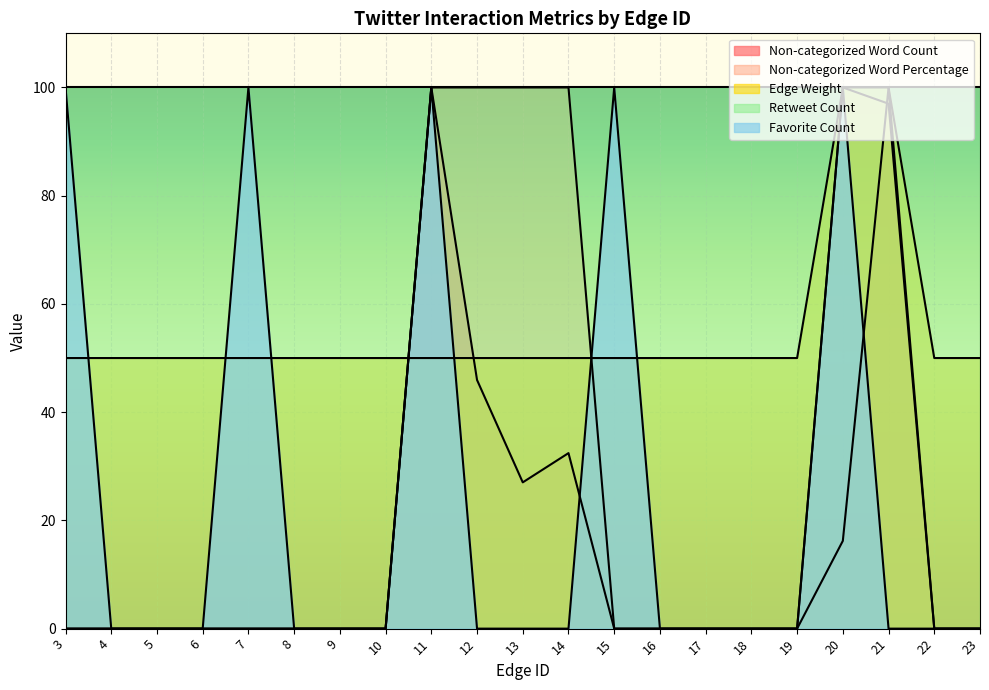

What is the difference between the highest and lowest values at 21?

100.0